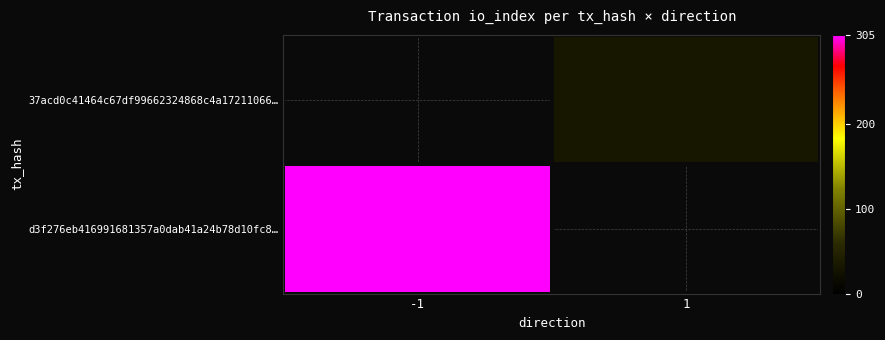

How many data points does each series have?

2